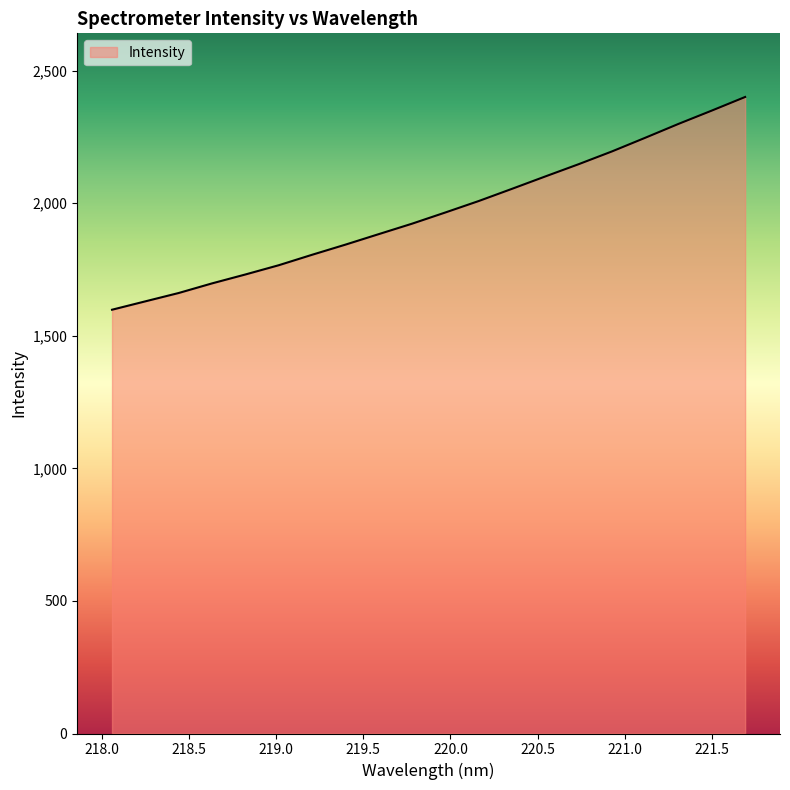

Reading left to right, transcribe all the data shown in this chart.

1598.2	1629.8	1661.3	1697.5	1731.1	1766.0	1805.4	1843.6	1883.2	1922.7	1964.9	2008.1	2054.1	2100.8	2147.0	2195.1	2246.7	2299.1	2349.2	2400.5